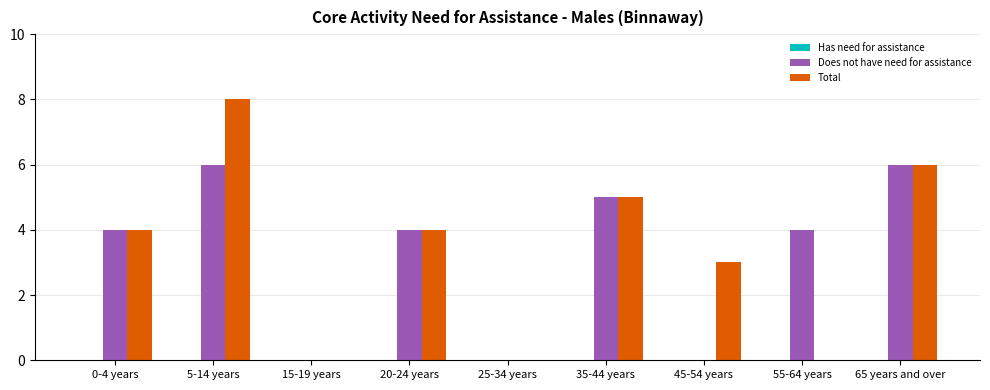

What is the highest value of the Total series?

8